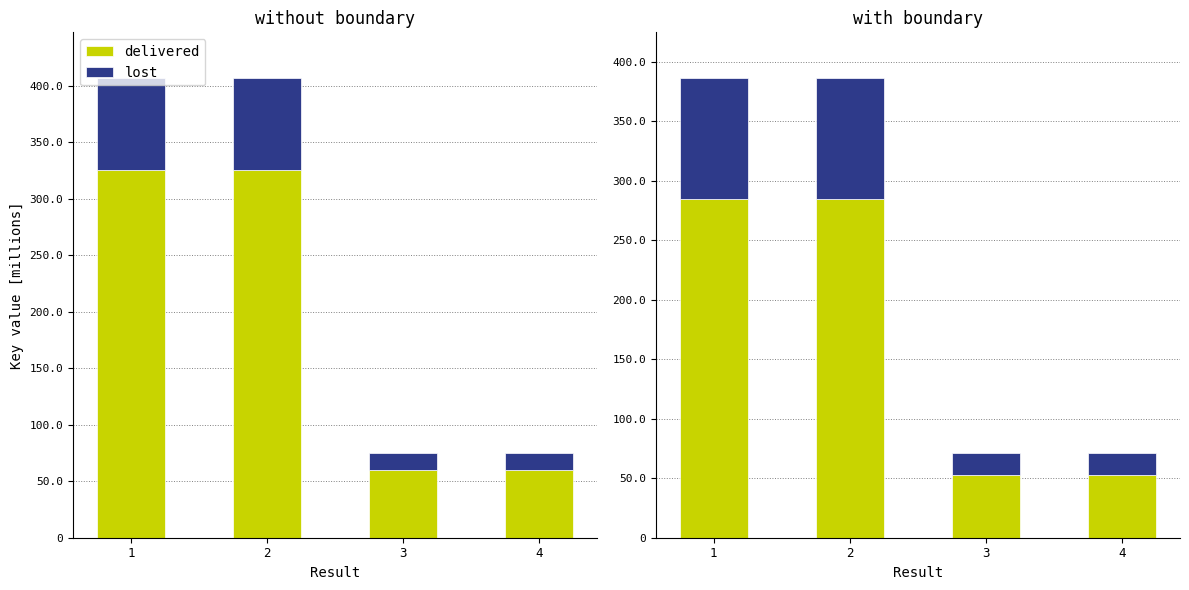

Count the number of categories in the chart.

4